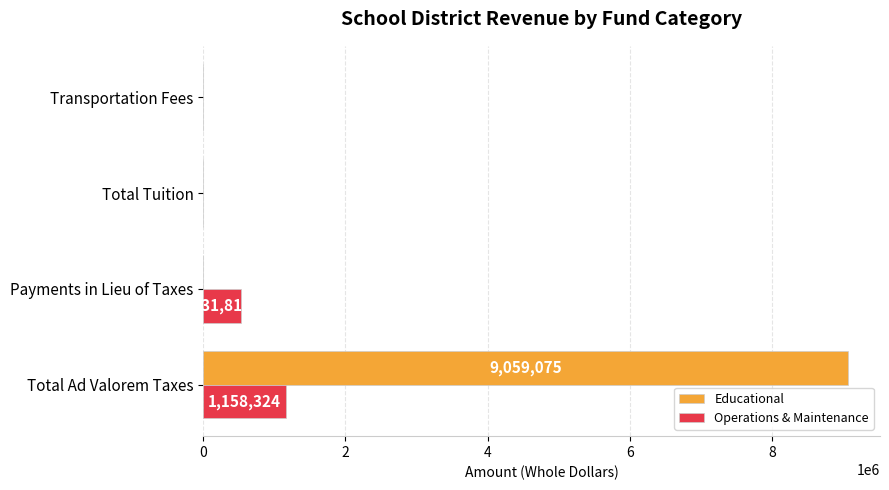

Which series has the largest total across all categories?

Educational